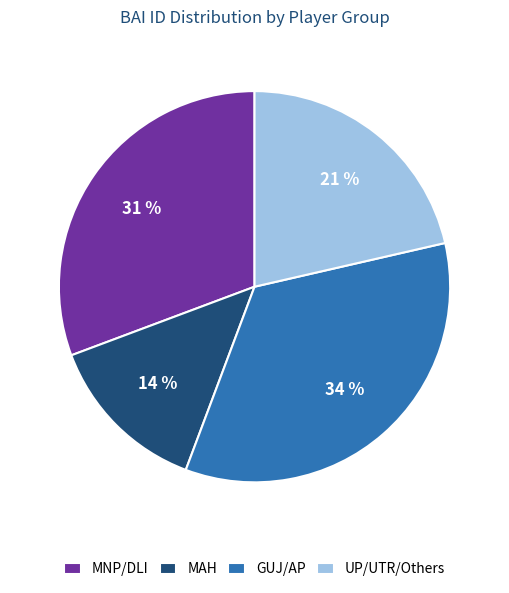

True or false: MAH accounts for 14% of the total.

True